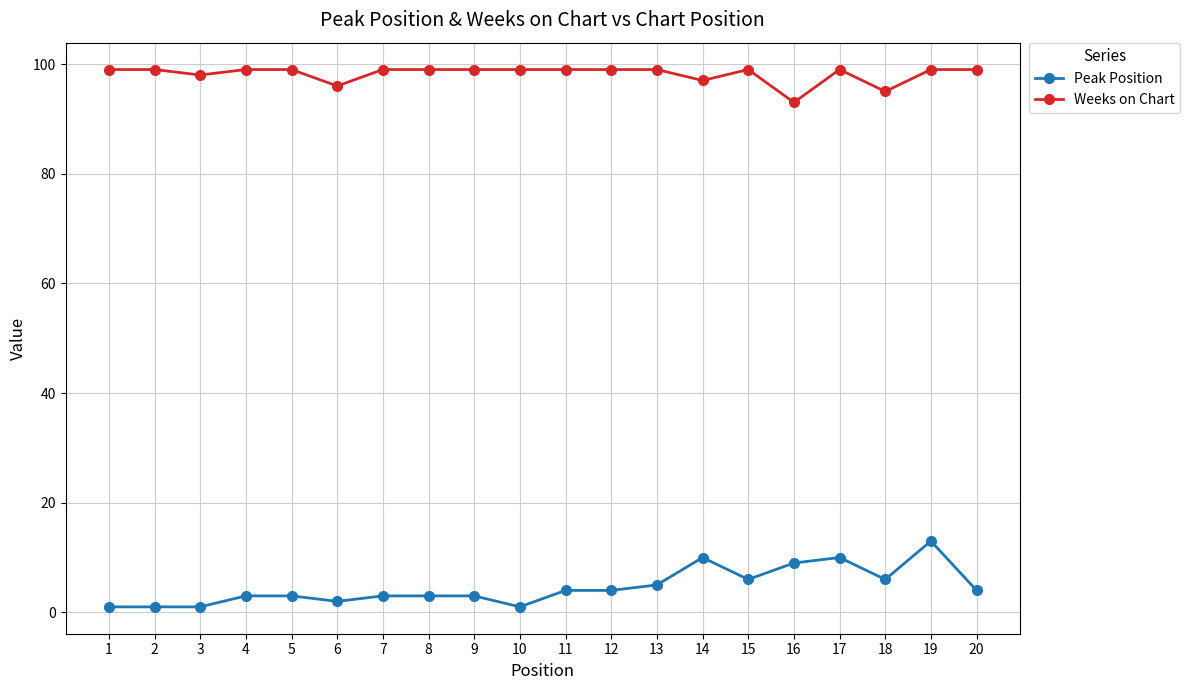

True or false: Peak Position and Weeks on Chart cross at least once.

False